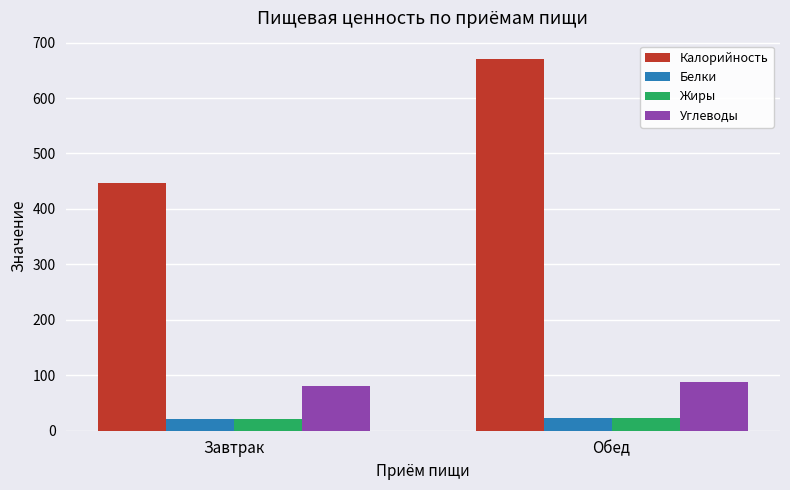

What is the average value of the Белки series?

21.9